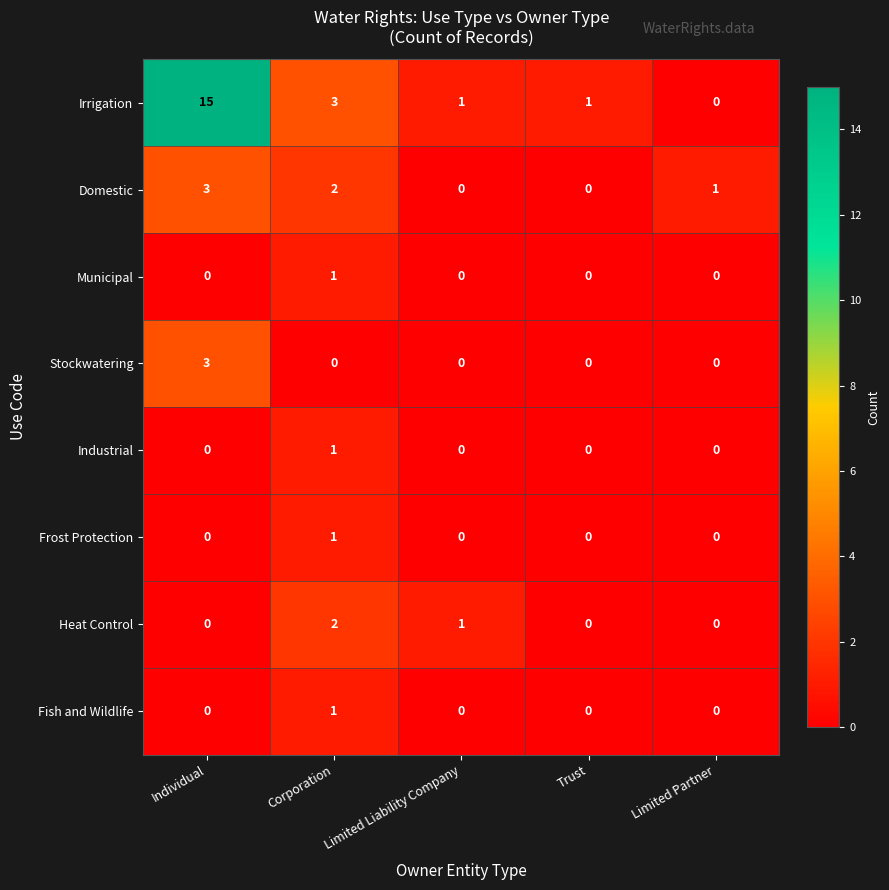

How many Municipal values are between 0 and 1?

5